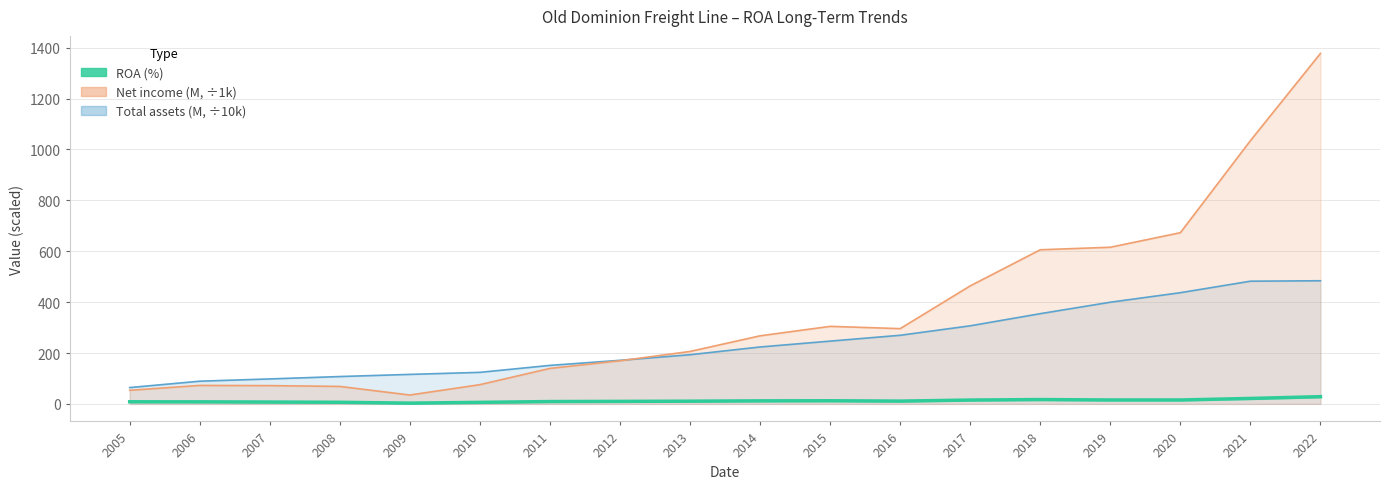

What is the minimum value shown in the chart?

3.0